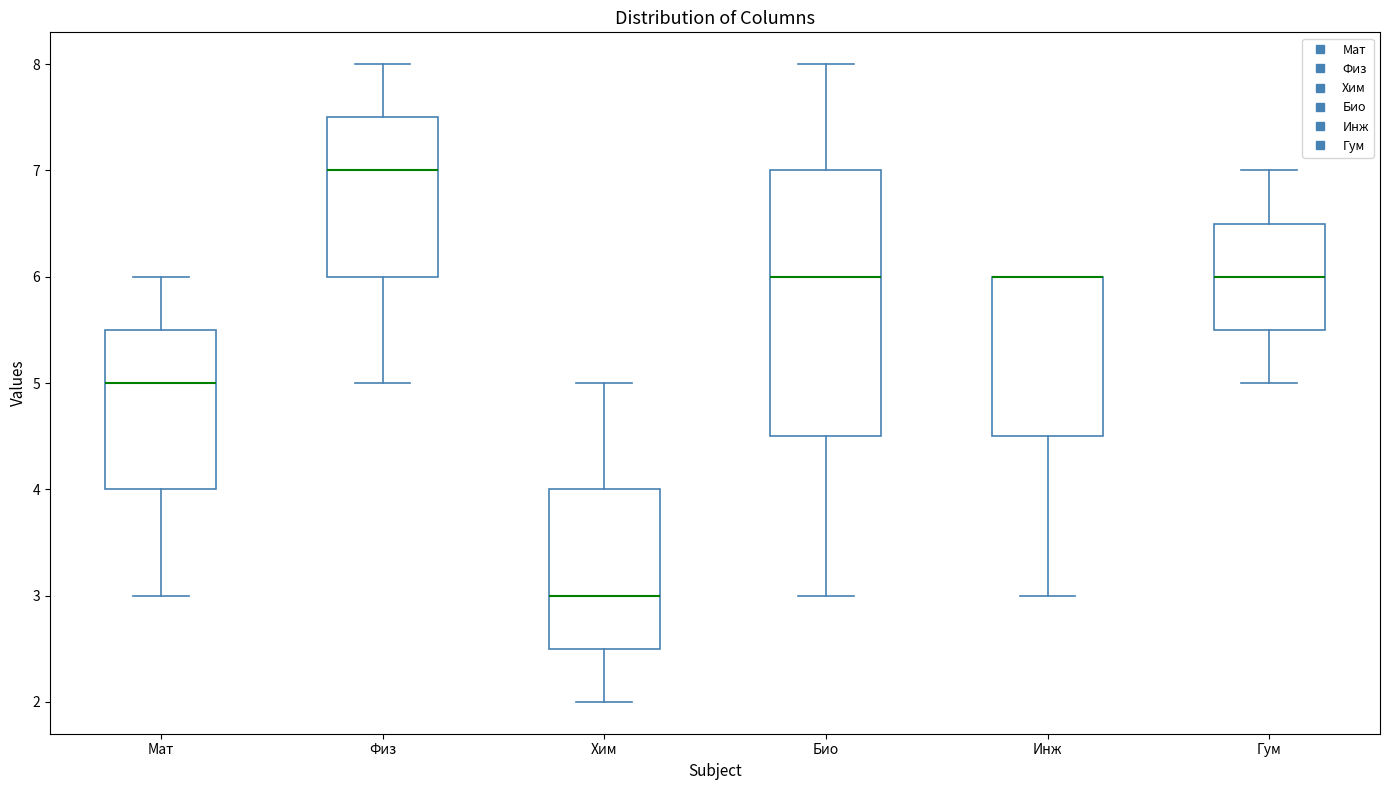

Comparing the boxes themselves (not the whiskers), which one is the tallest?

Био